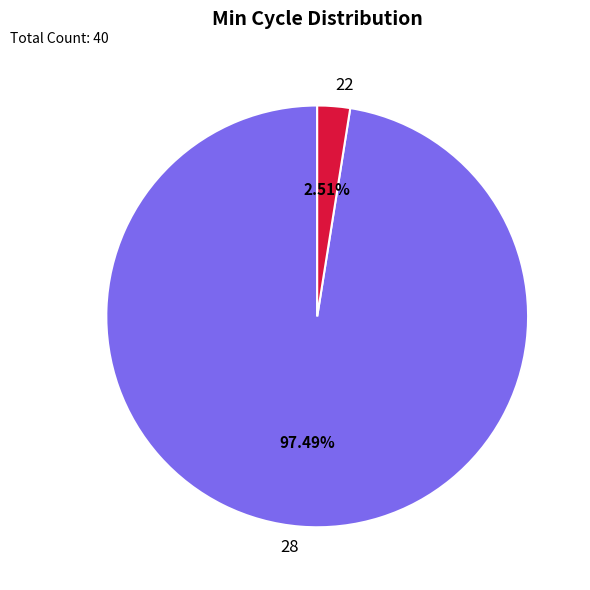

Which has a higher value, 28 or 22?

28